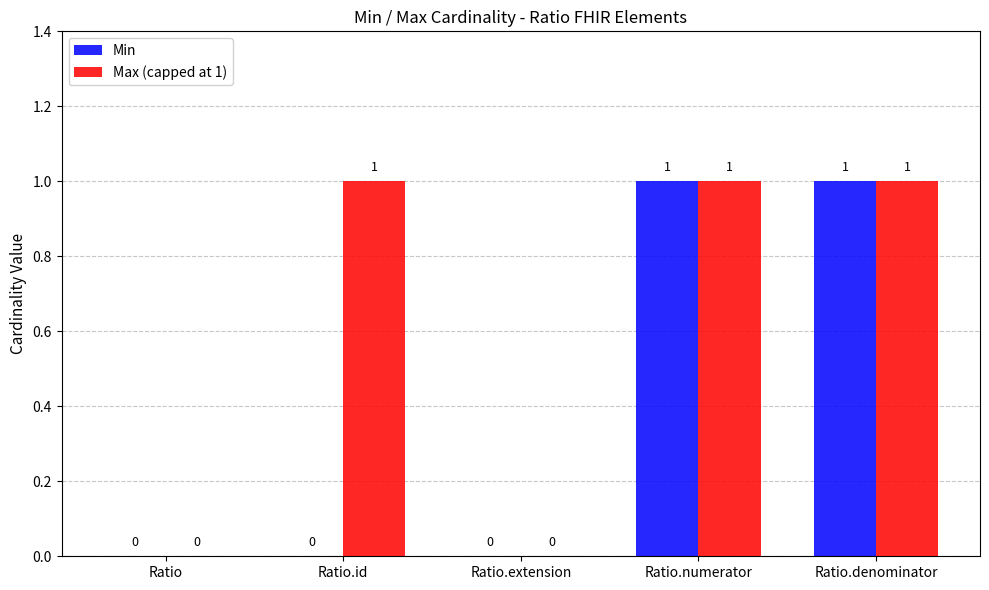

How many groups of bars are there?

5